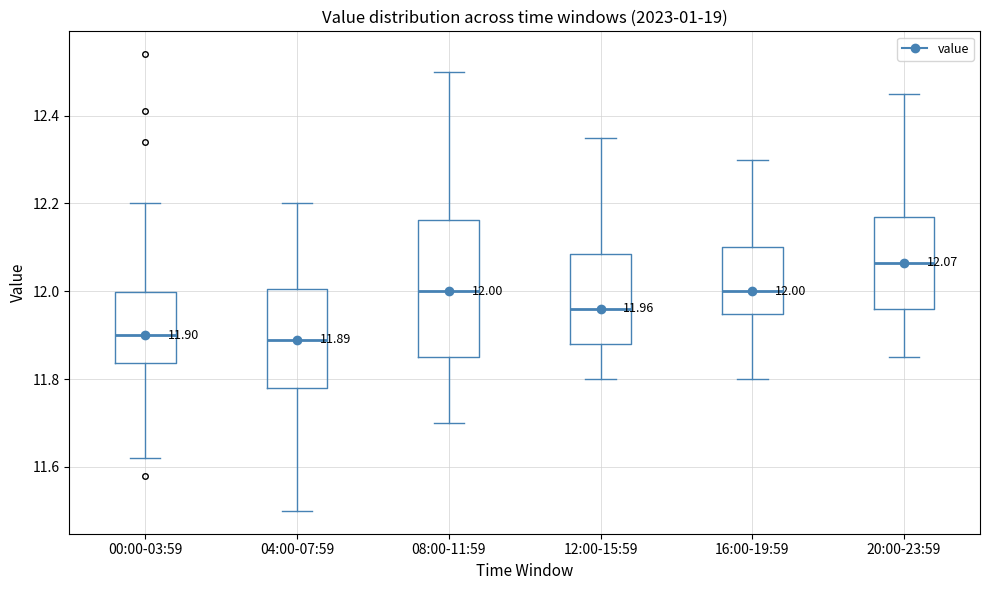

Comparing the boxes themselves (not the whiskers), which one is the tallest?

08:00-11:59